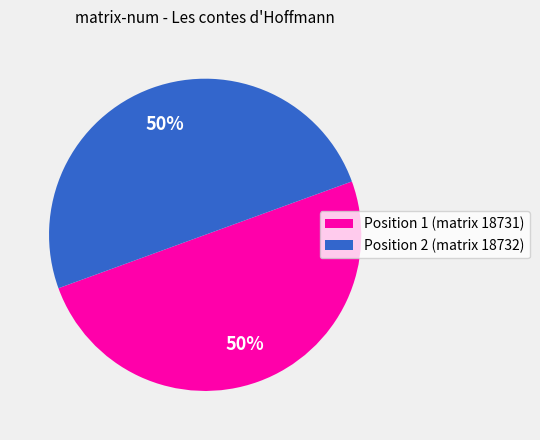

To the nearest percent, what is the average slice percentage?

50%